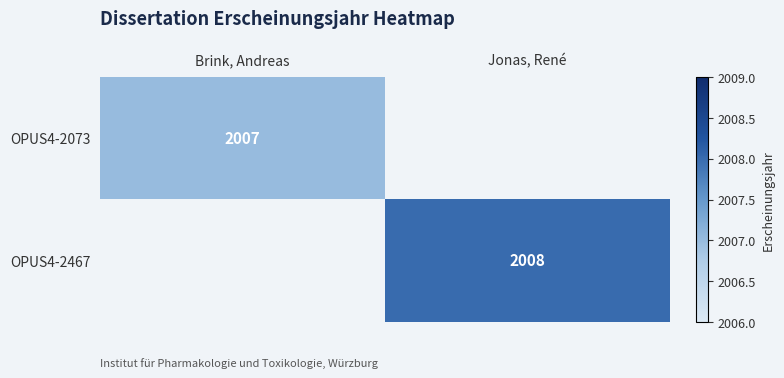

Which category has the highest value in the OPUS4-2073 series?

Brink, Andreas